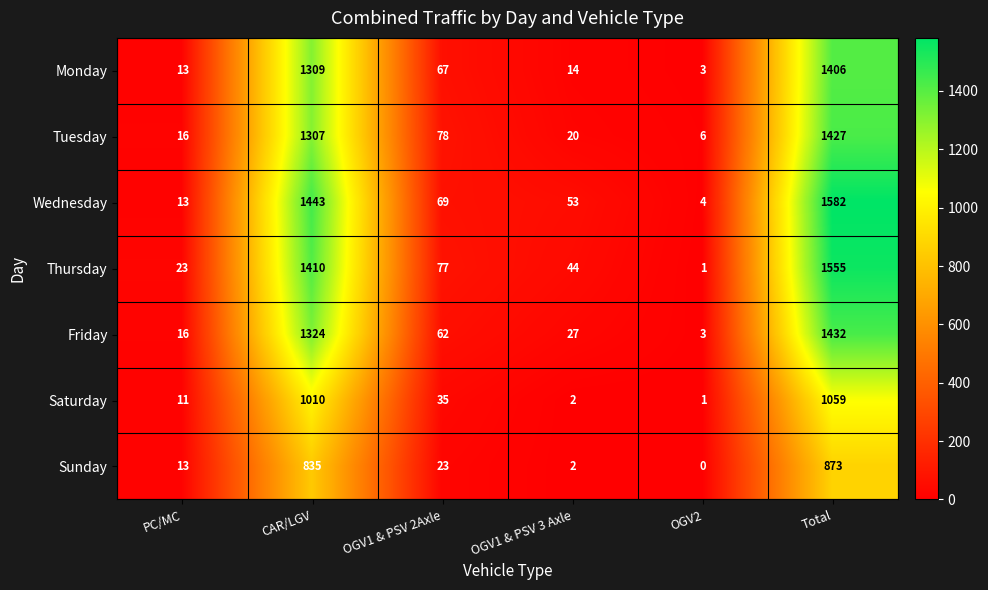

At which category is the sum across all series the highest?

Total